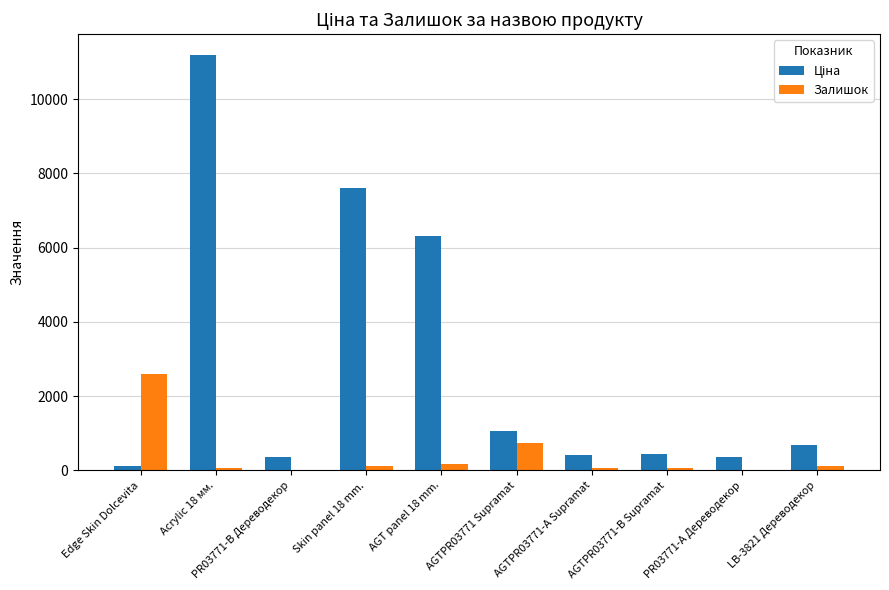

The Залишок series shows 58.0 at AGTPR03771-B Supramat. True or false?

True